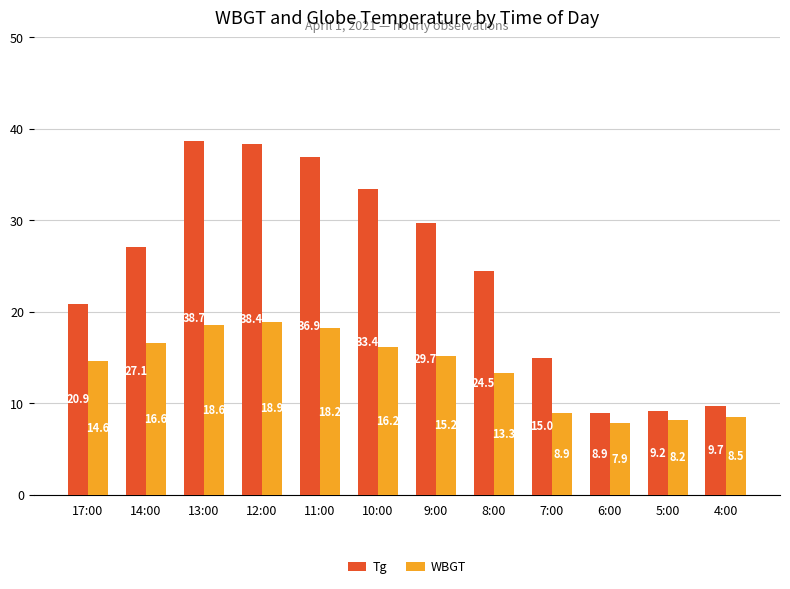

What is the smallest value displayed?

7.9